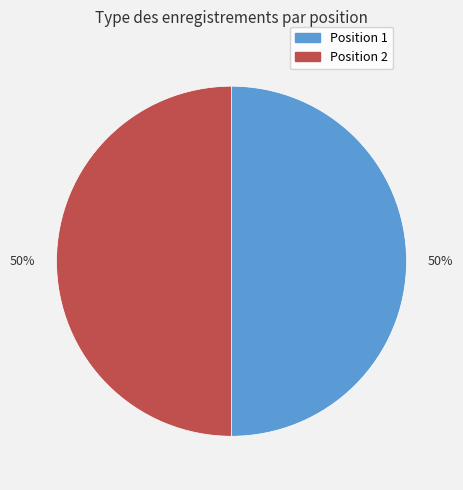

Which slice is the largest?

2